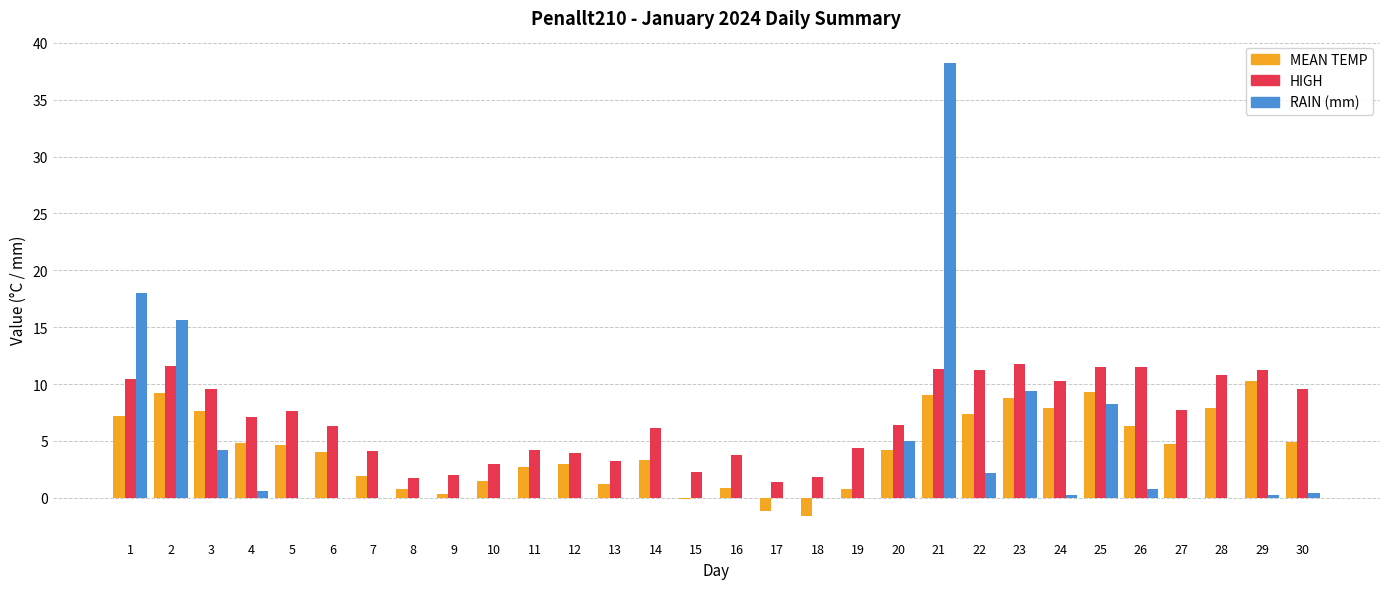

Which category has the highest value in the MEAN TEMP series?

29